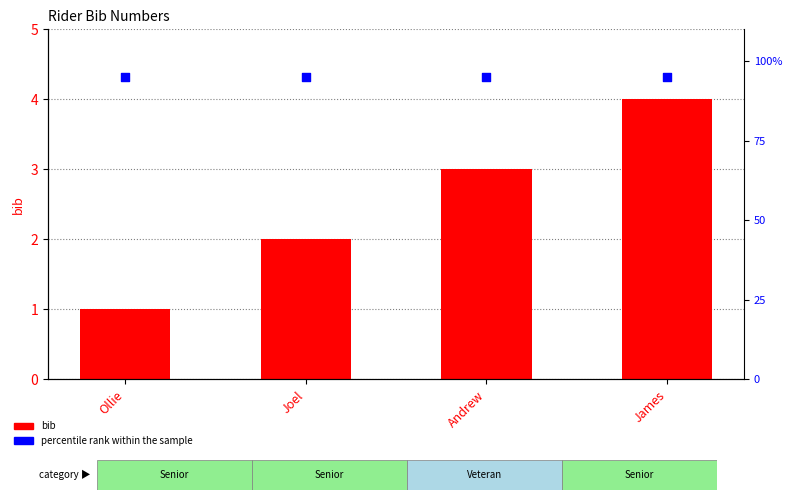

Which series has the largest Y range (max minus min)?

bib